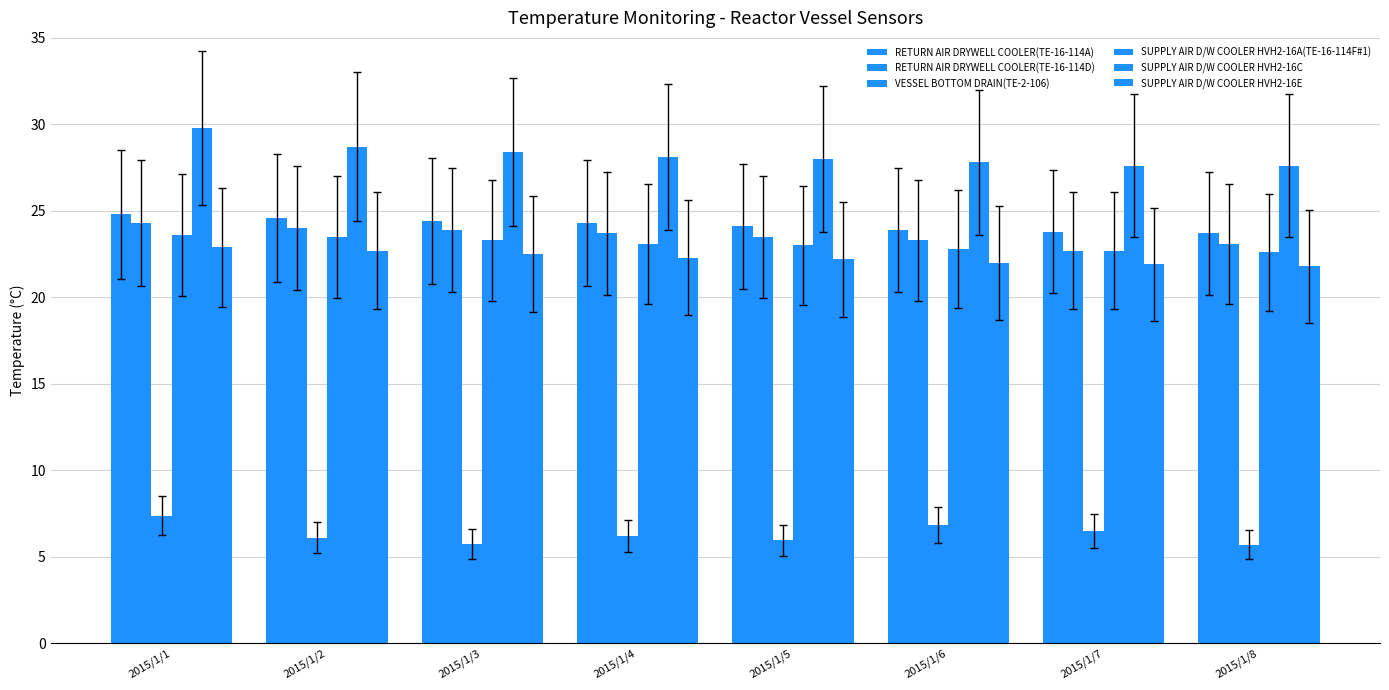

Which series has the largest range (max minus min)?

SUPPLY AIR D/W COOLER HVH2-16C